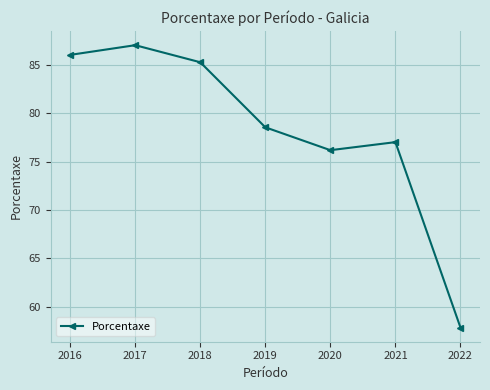

The chart shows a value of 86.0 at 2016. True or false?

True